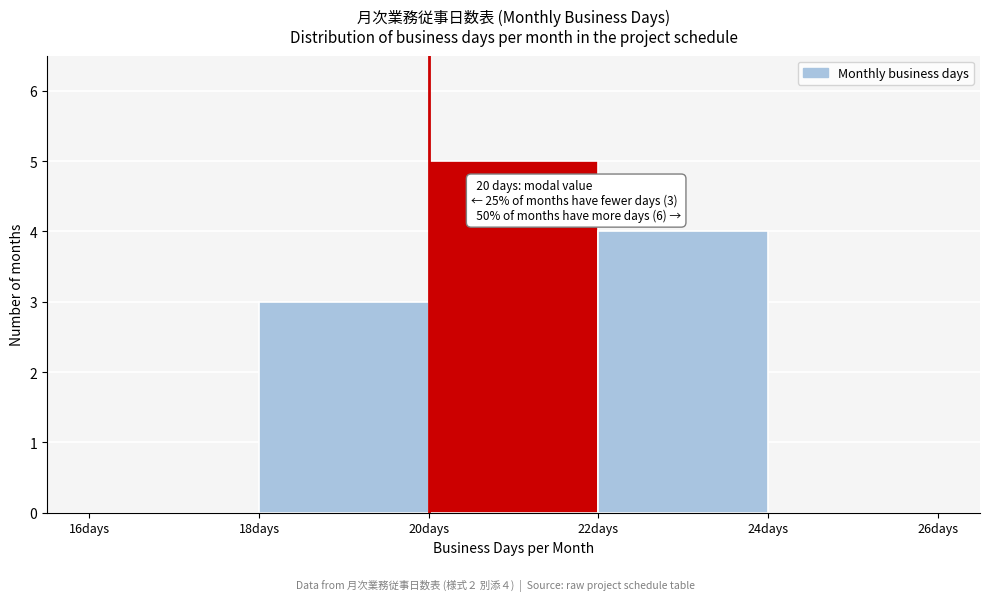

Over which range of the x-axis is the bar tallest?

20 to 22